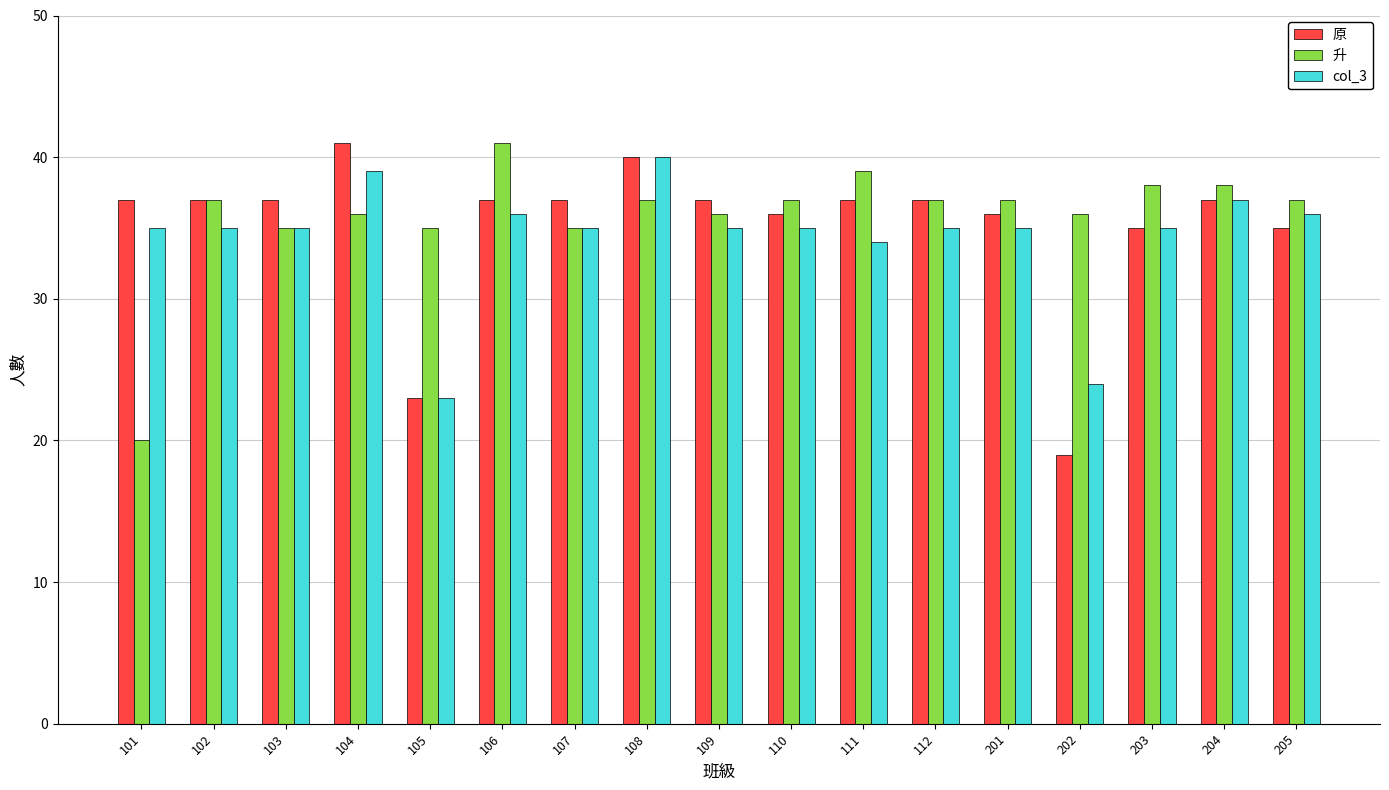

At how many categories does at least one series exceed 27?

17